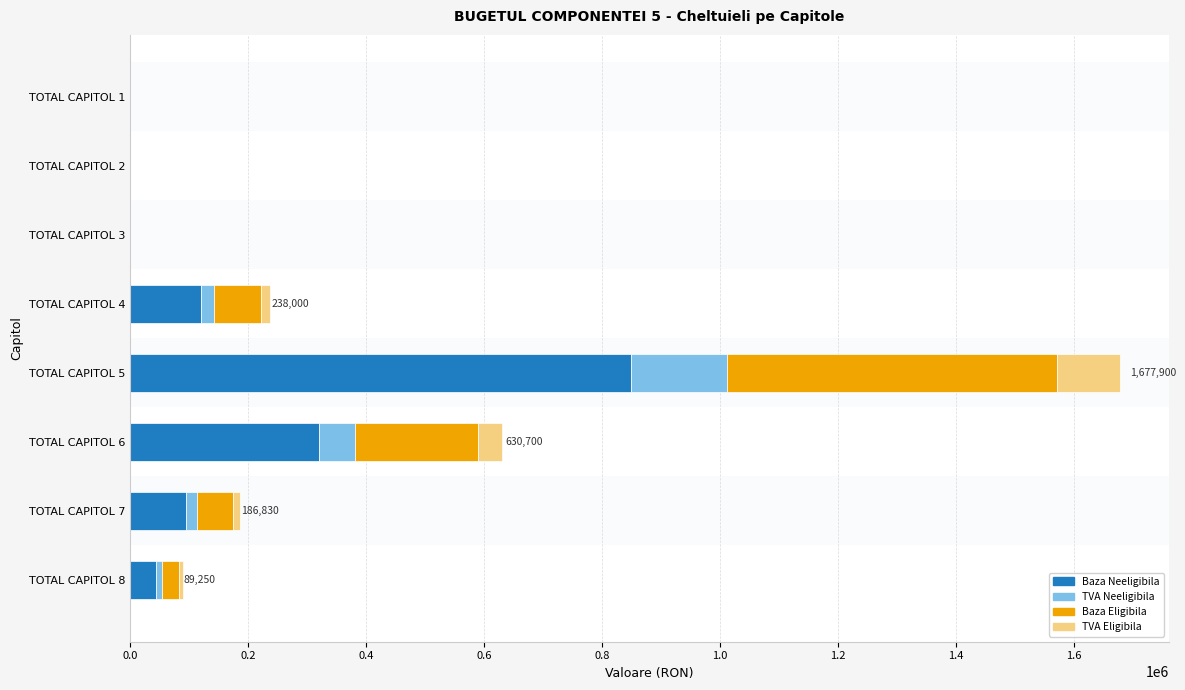

What is the sum of all Baza Neeligibila values?

1430000